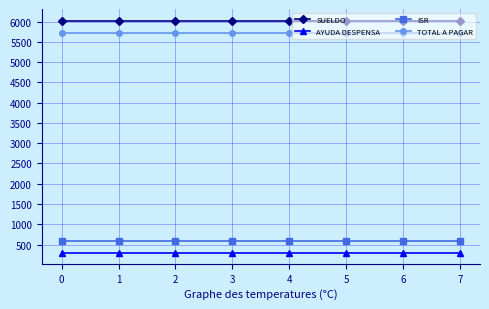

What is the maximum value shown in the chart?

6024.4